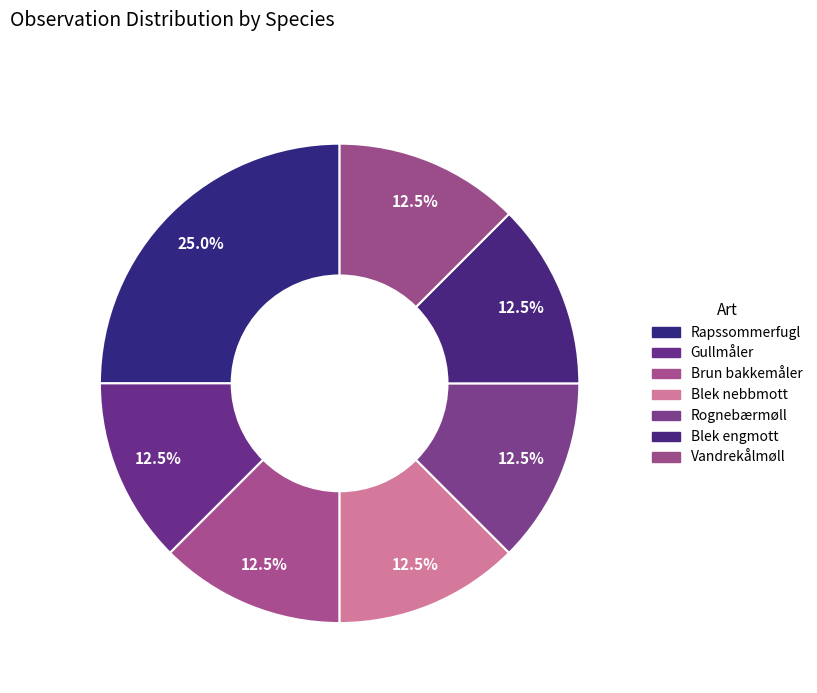

Approximately how many times larger is the value at Vandrekålmøll compared to Rapssommerfugl?

0.5